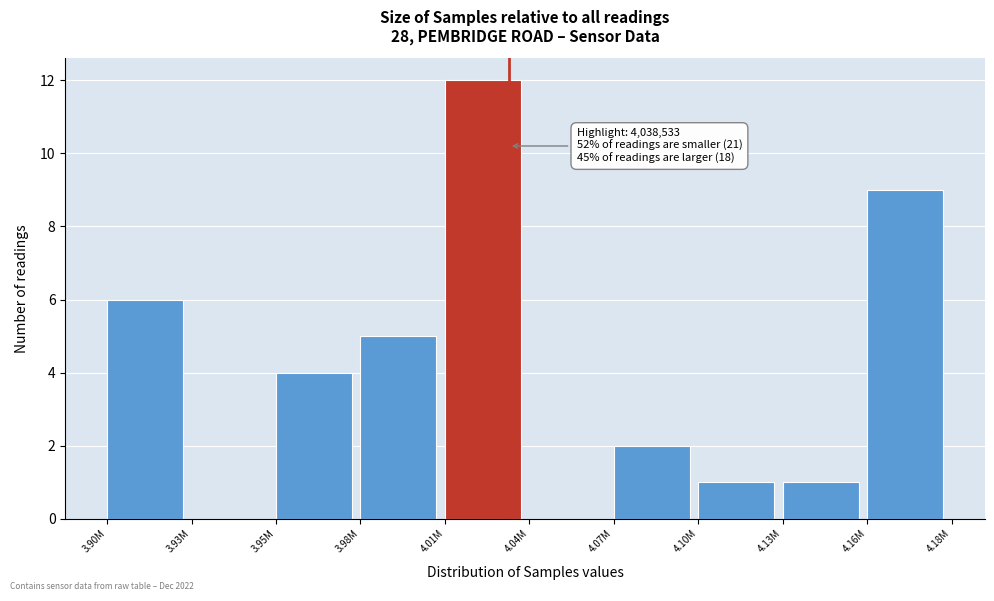

Reading left to right, transcribe all the data shown in this chart.

3.90M=6	3.93M=0	3.95M=4	3.98M=5	4.01M=12	4.04M=0	4.07M=2	4.10M=1	4.13M=1	4.16M=9